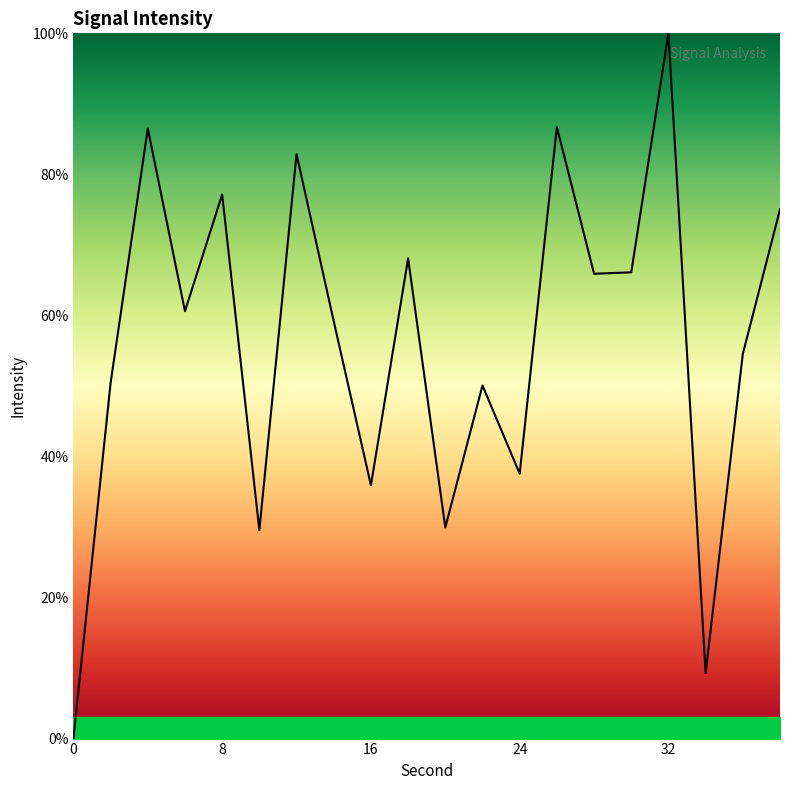

What is the maximum value shown in the chart?

100.0